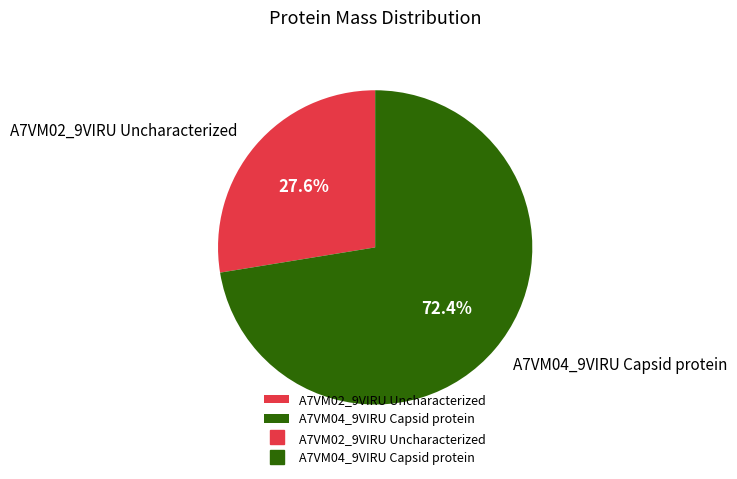

The A7VM04_9VIRU Capsid protein slice represents 72% of the pie. True or false?

True